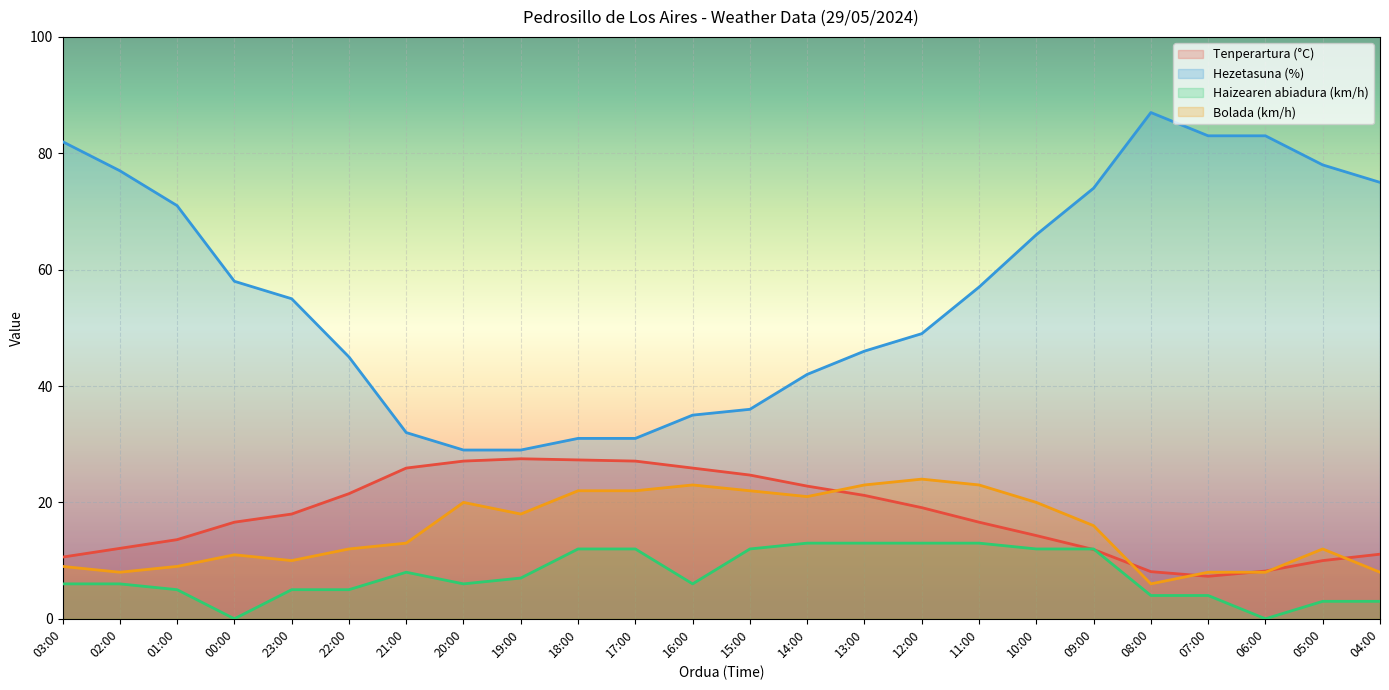

What is the total value across all series at 06:00?

99.2